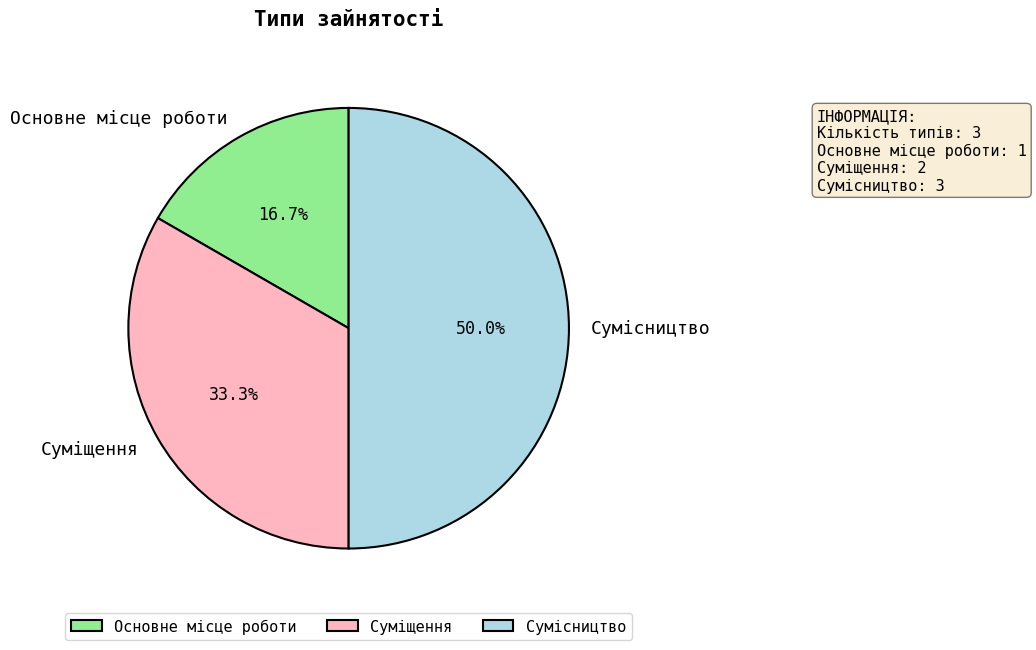

Approximately how many times larger is the value at Основне місце роботи compared to Суміщення?

0.5